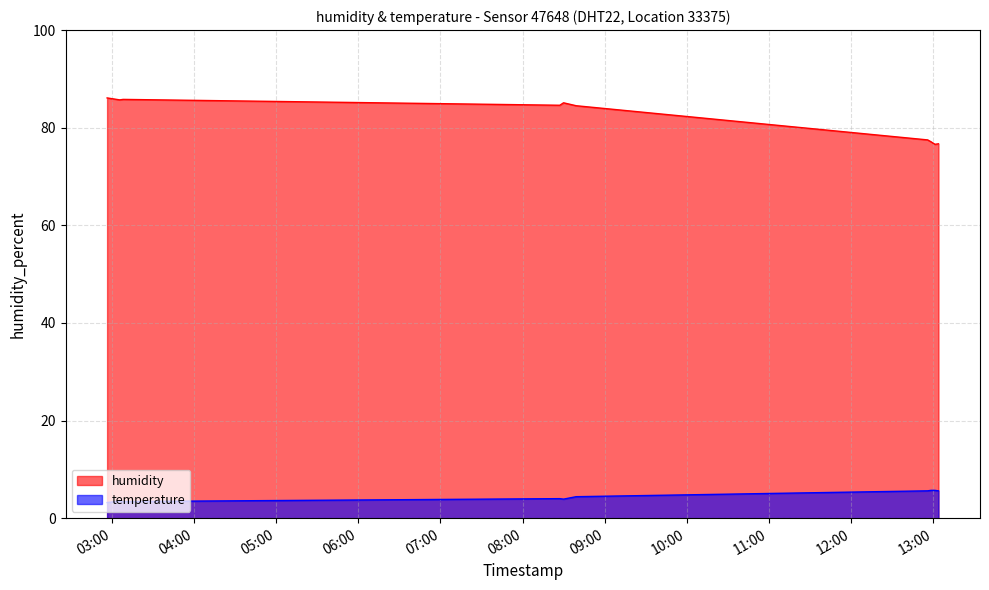

What is the average value of the temperature series?

4.5